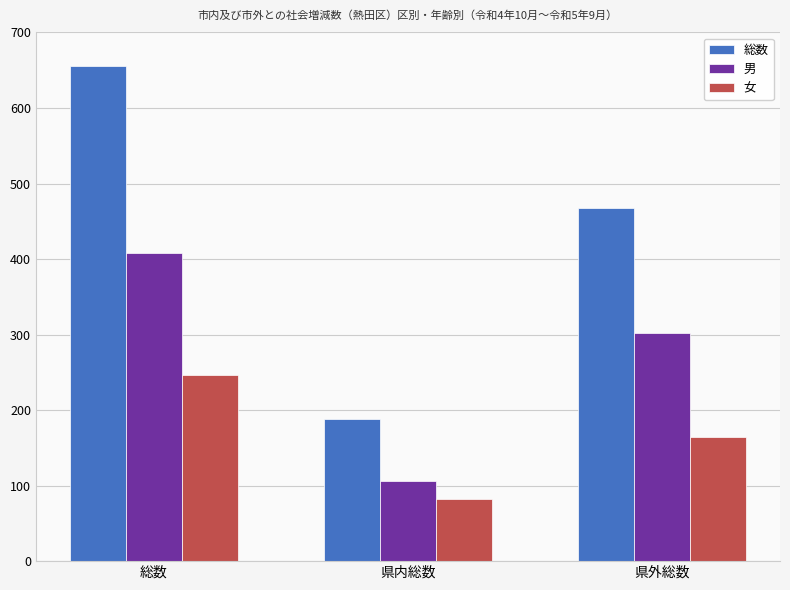

Where does the 女 series first go above 165?

総数